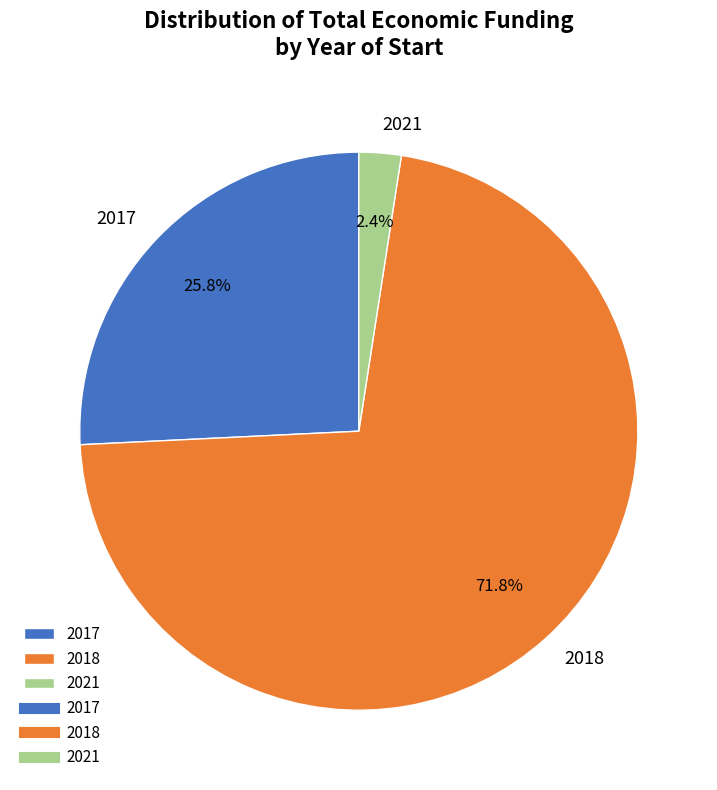

What percentage is NOT represented by 2017?

74.2%